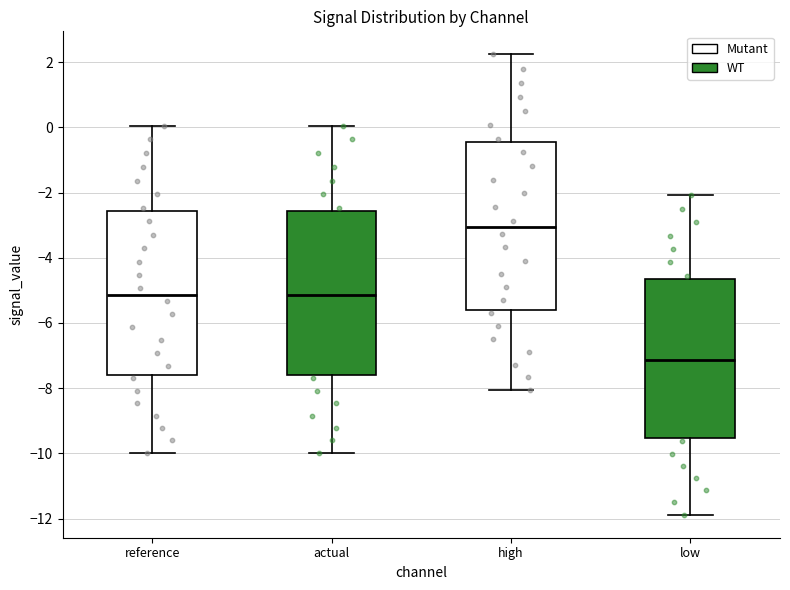

Where is the upper edge of the box for actual on the y-axis? The values are not printed on the chart, so give them approximately, as read against the axis.

-2.6